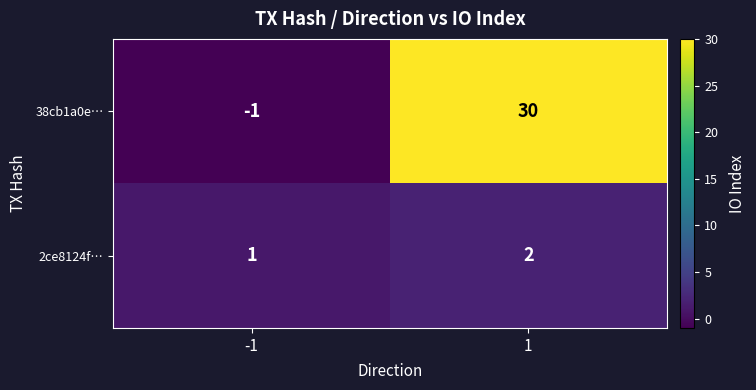

What is the total value across all series at 1?

32